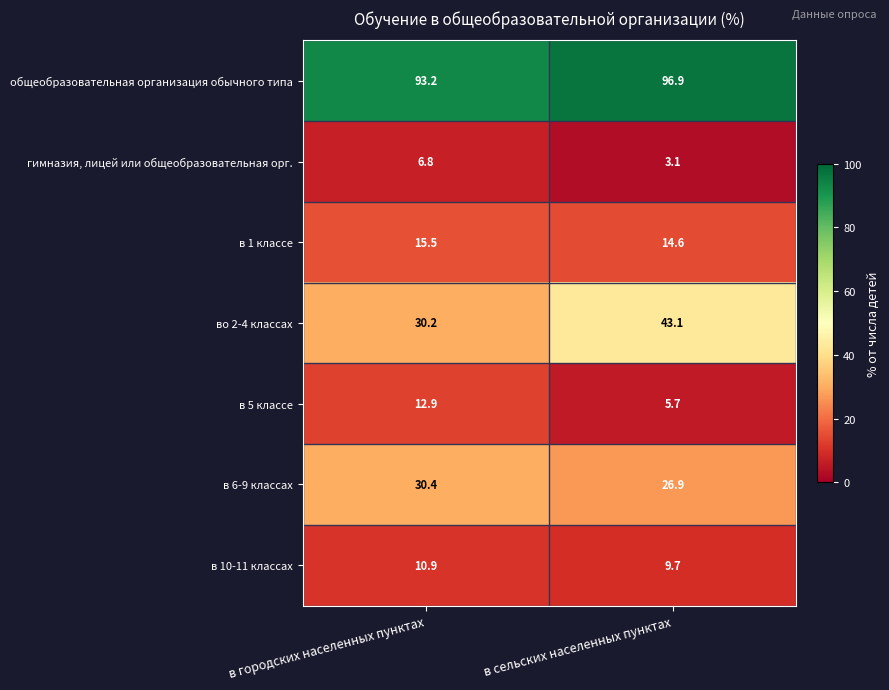

What is the total value across all series at в сельских населенных пунктах?

200.0